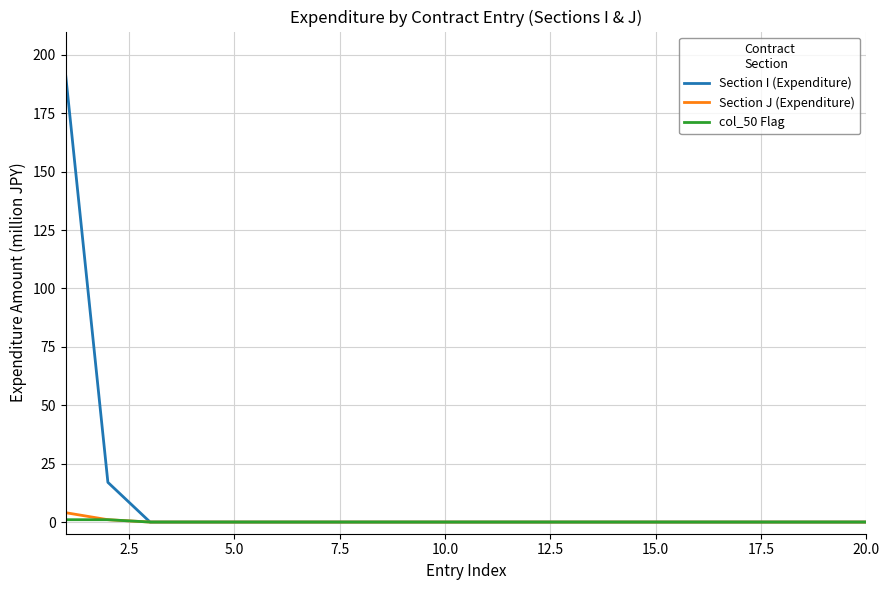

Which series has the widest spread of values?

Section I (Expenditure)